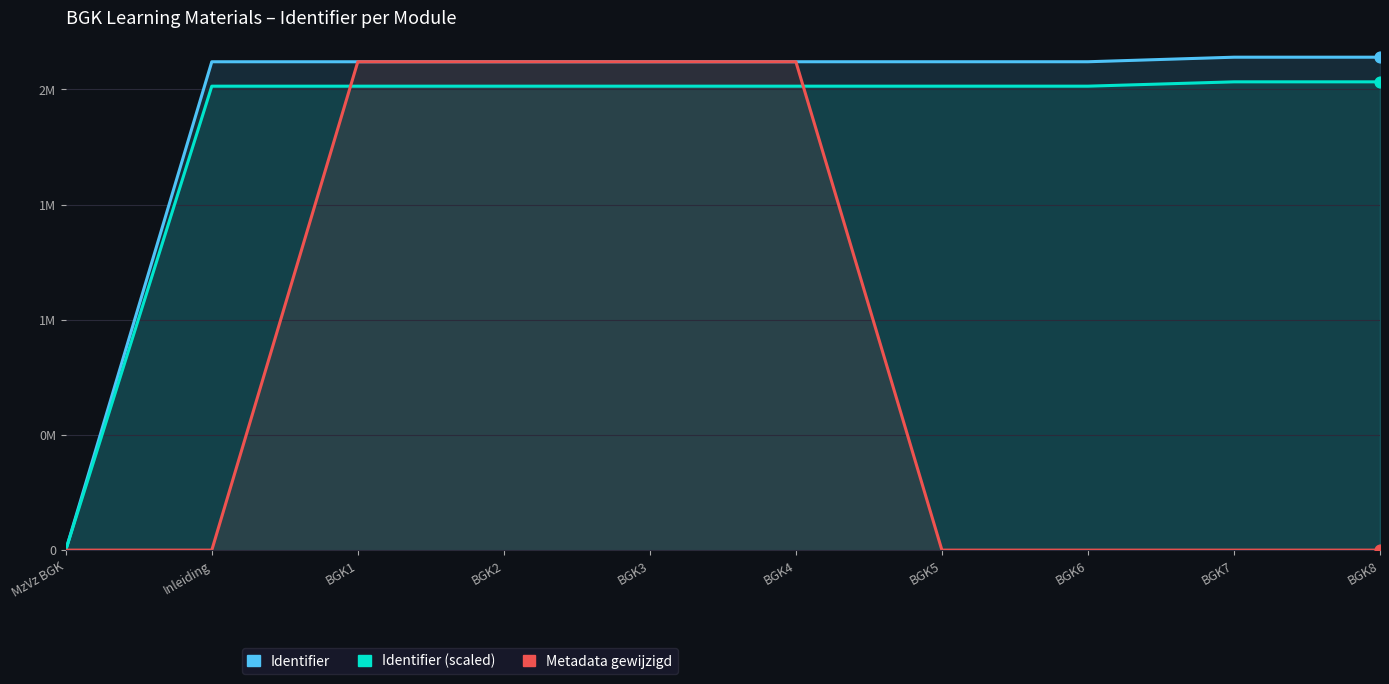

At which category is the sum across all series the highest?

BGK4